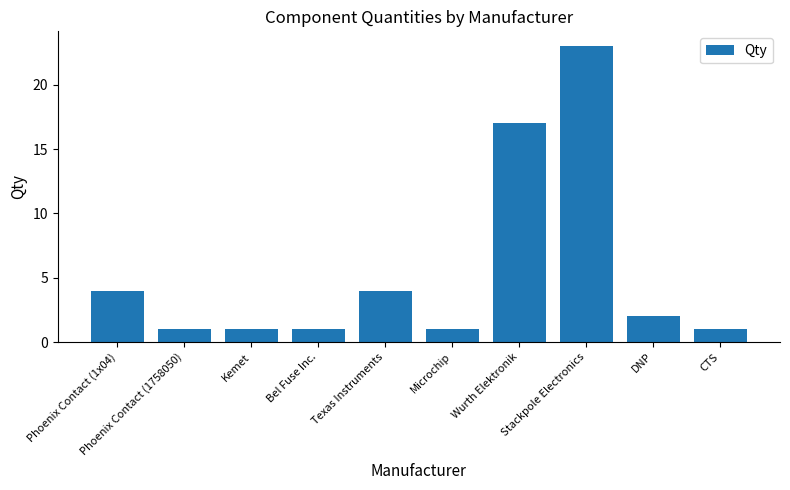

At which category does the chart reach its peak across all series?

Stackpole Electronics